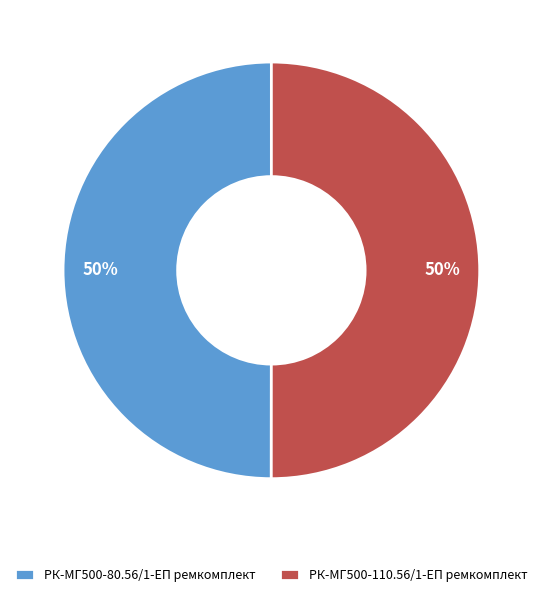

To the nearest percent, what portion does РК-МГ500-80.56/1-ЕП ремкомплект represent?

50%